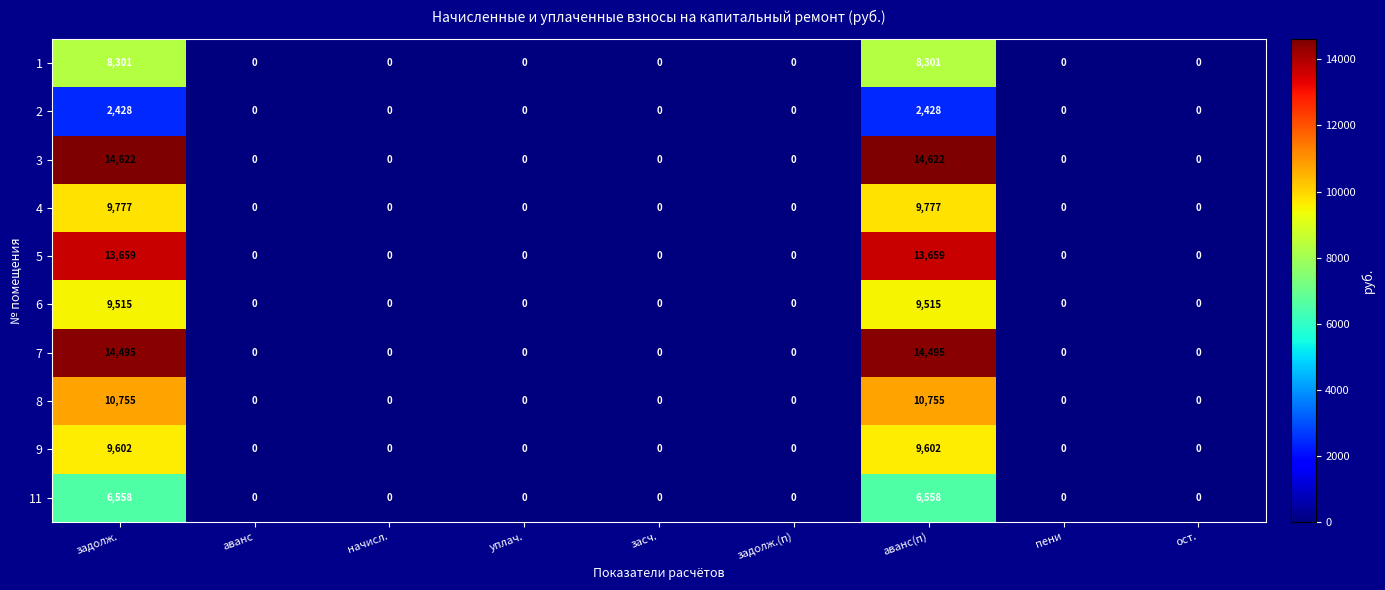

True or false: 4 has a value of 6208 at аванс.

False